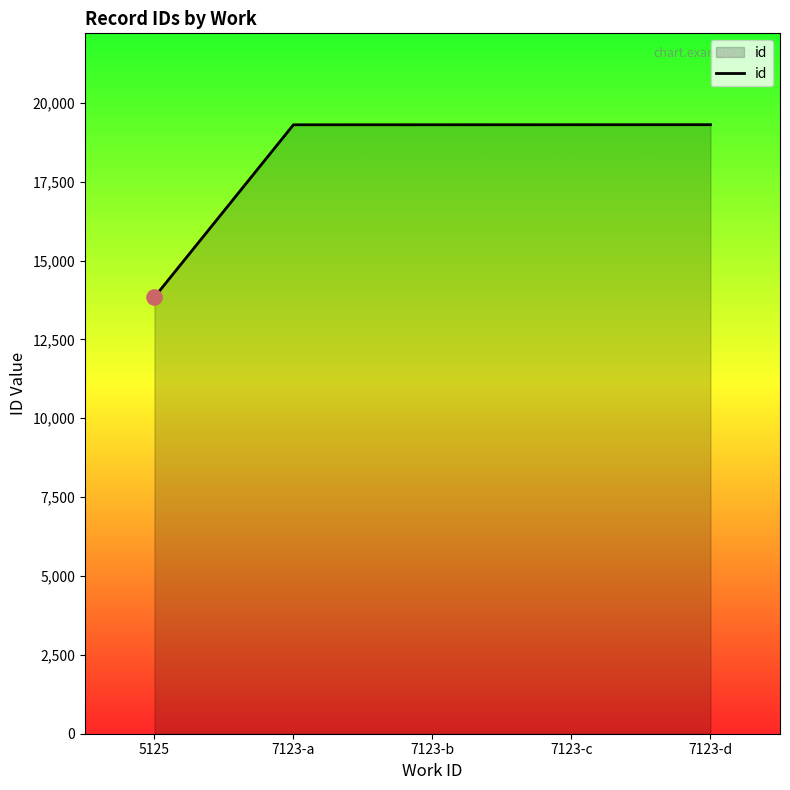

What is the change in value from 5125 to 7123-d?

+5468